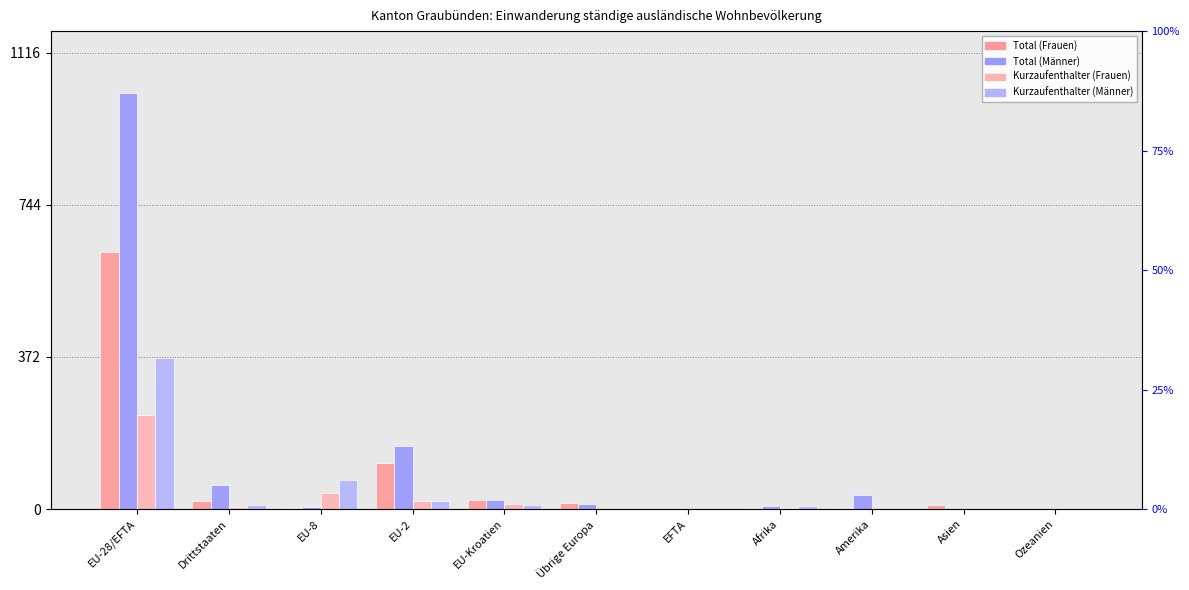

List the series in order of their peak value, lowest first.

Kurzaufenthalter (Frauen), Kurzaufenthalter (Männer), Total (Frauen), Total (Männer)